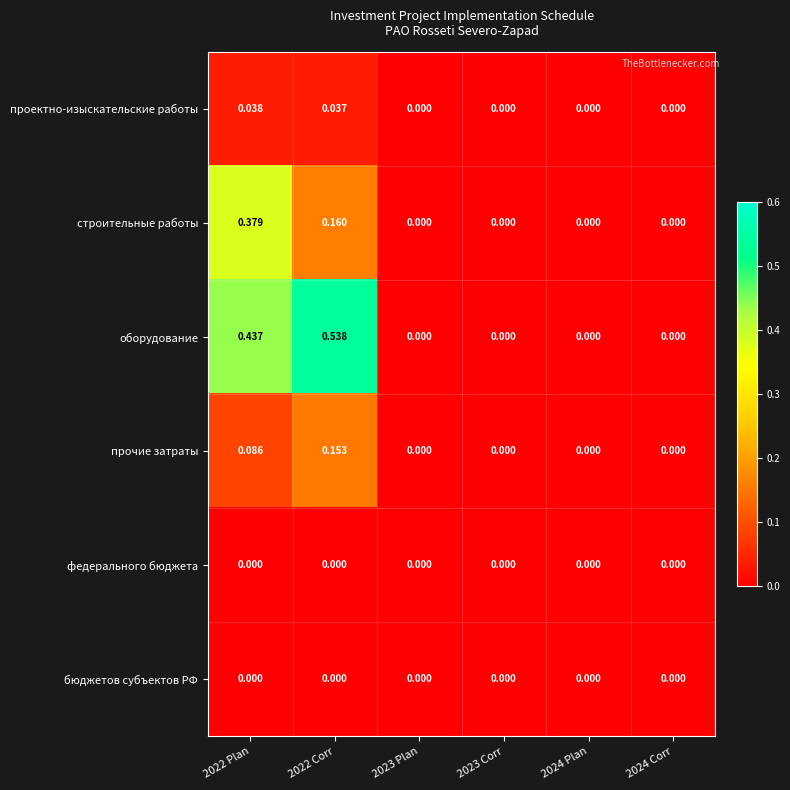

Which series has the largest total across all categories?

оборудование